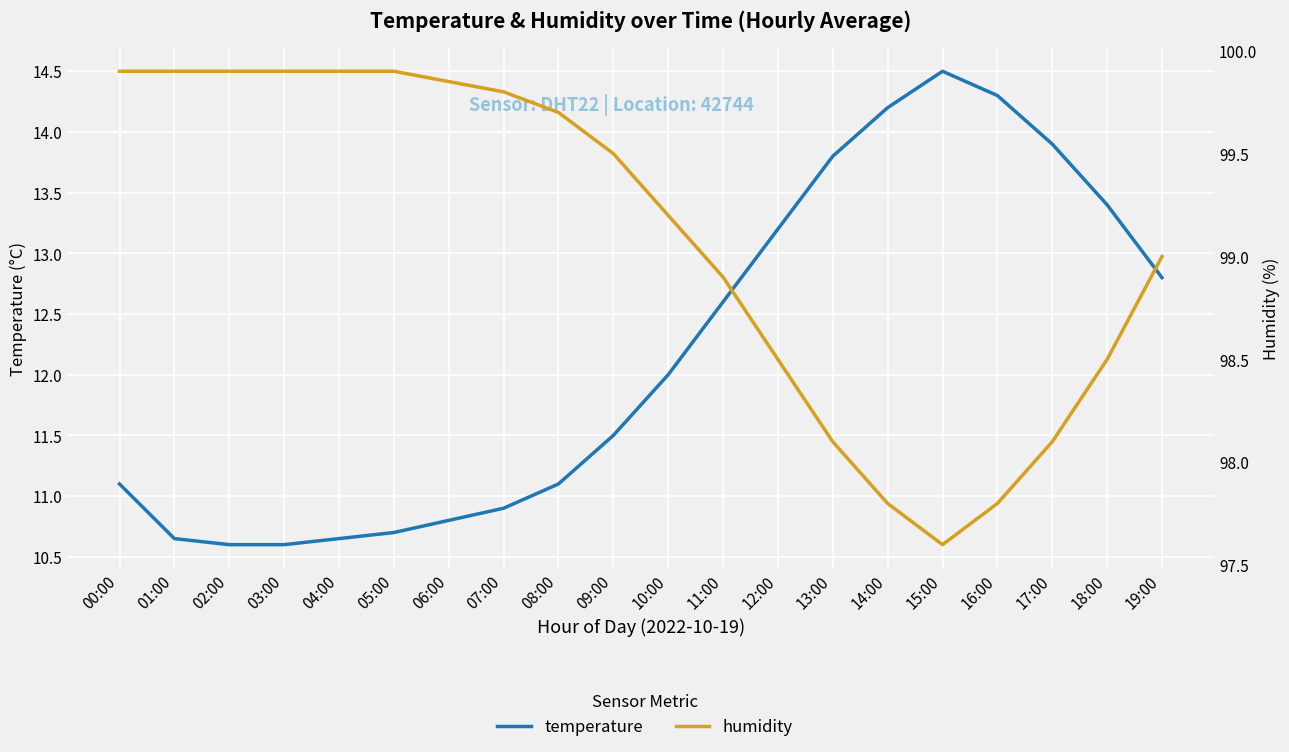

What is the value of the humidity point at the 14th from the left?

98.1